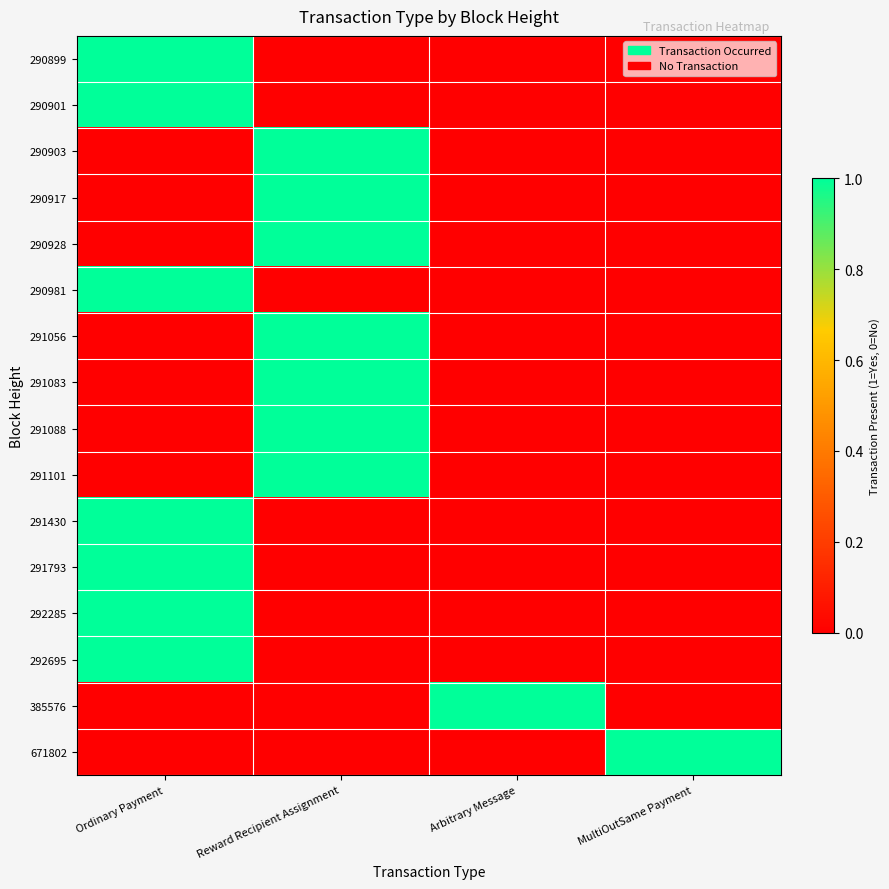

How many series are shown in this chart?

16